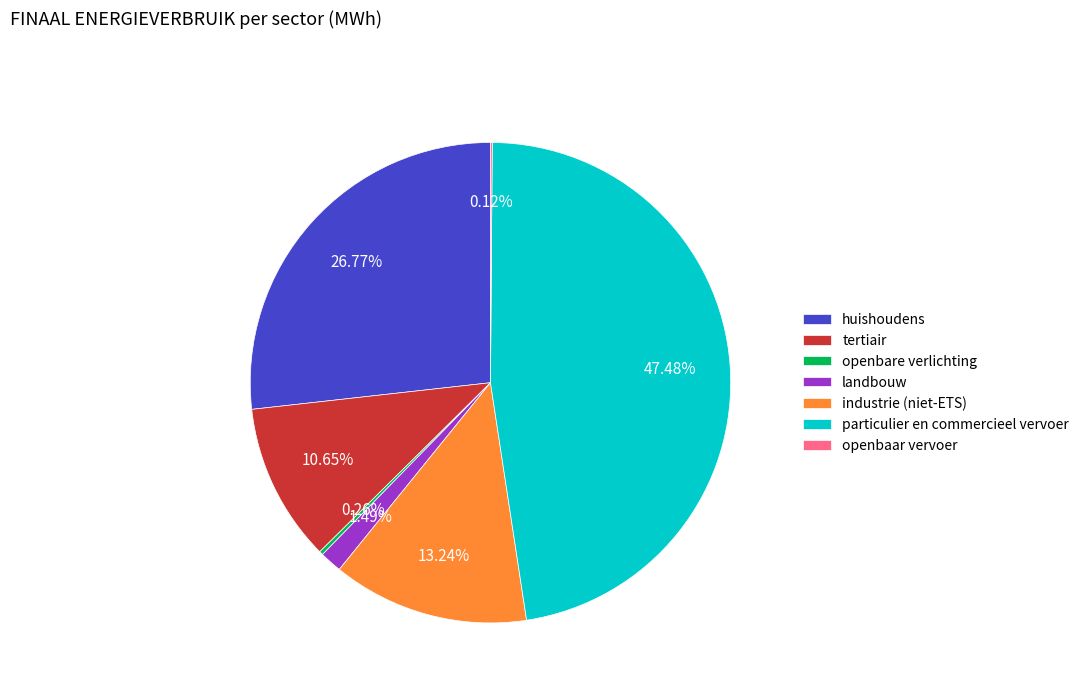

What percentage is the landbouw slice, to the nearest percent?

1%